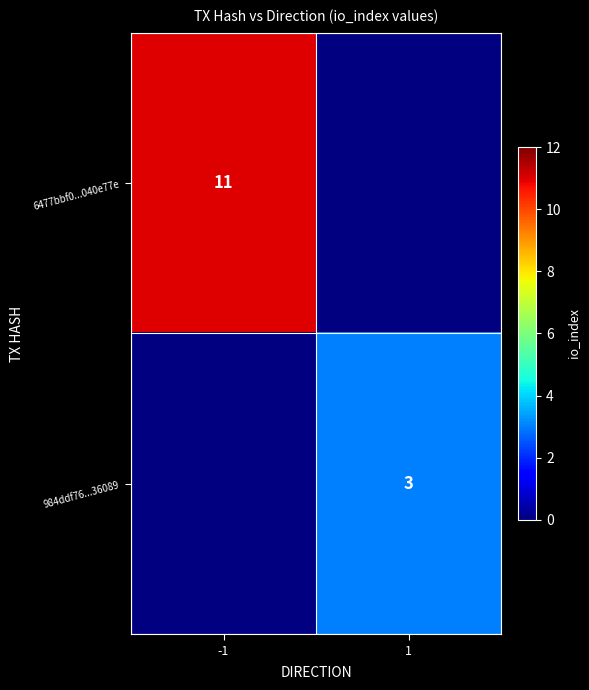

The value of 984ddf76...36089 at 1 is 3. True or false?

True